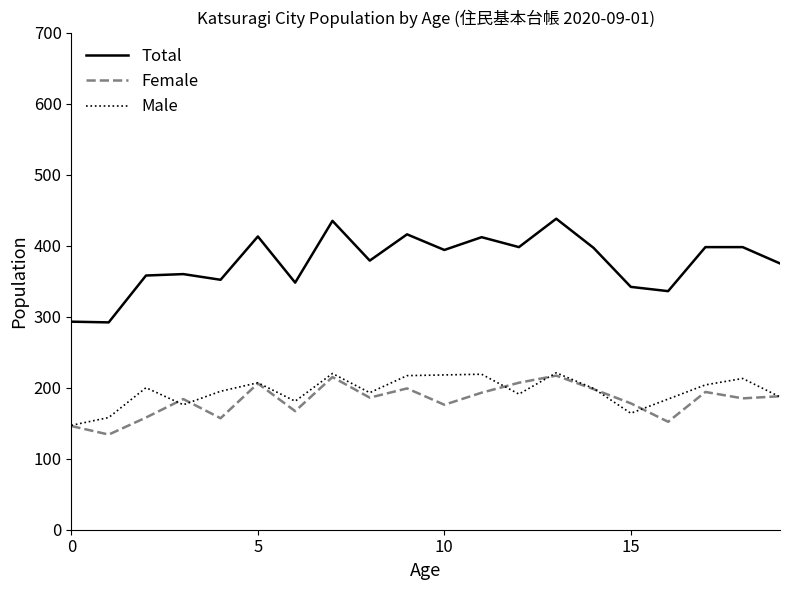

True or false: Total has more than 0 points higher than both neighbors.

True